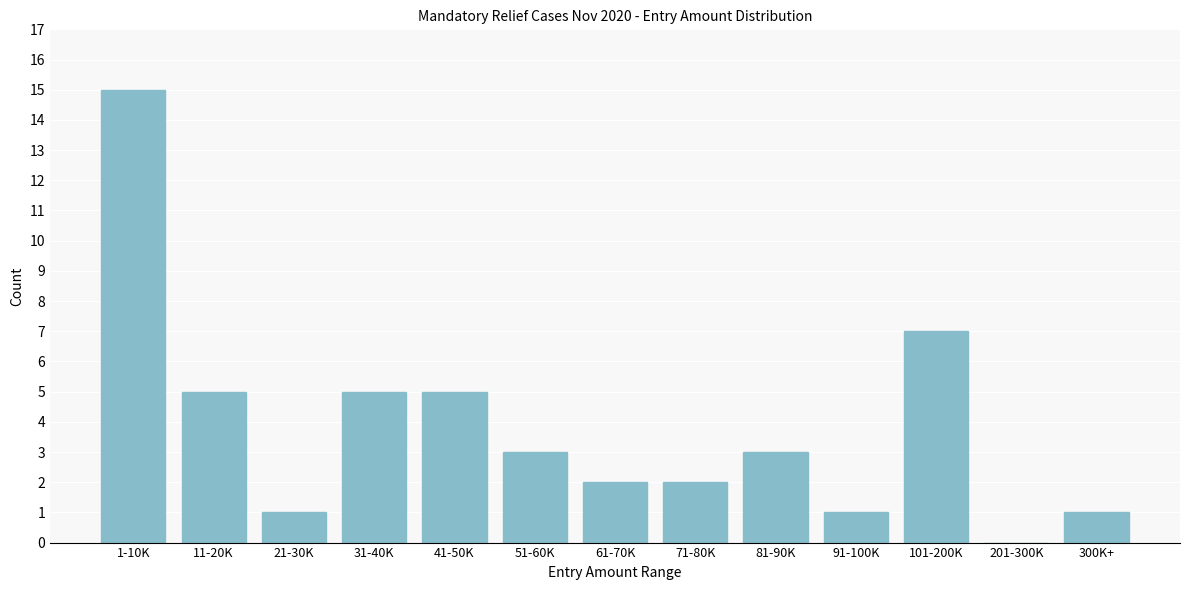

Reading left to right, what are all the values shown in this chart?

1-10K=15	11-20K=5	21-30K=1	31-40K=5	41-50K=5	51-60K=3	61-70K=2	71-80K=2	81-90K=3	91-100K=1	101-200K=7	201-300K=0	300K+=1